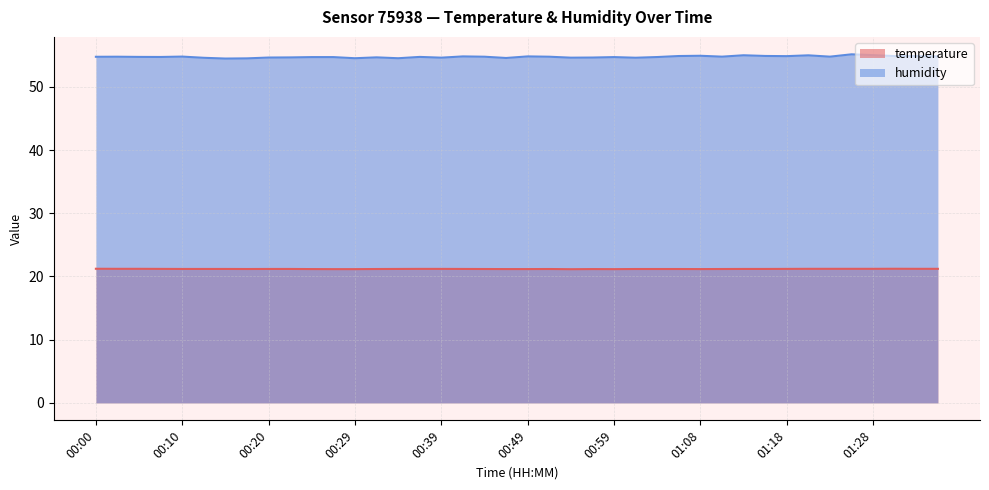

At which label is humidity closest to 54?

00:15